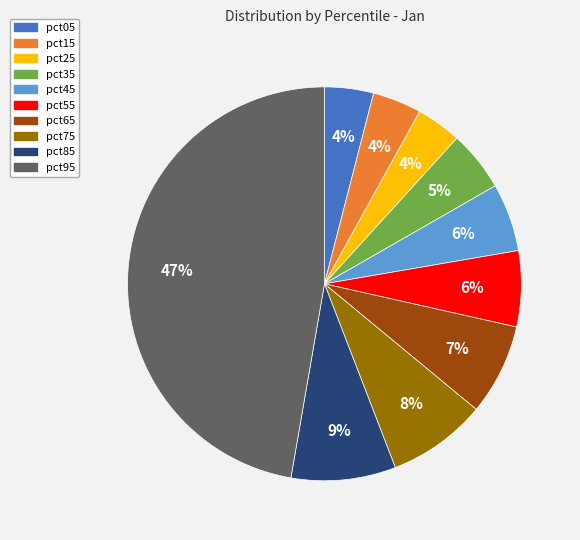

To the nearest percent, what is the average slice percentage?

10%